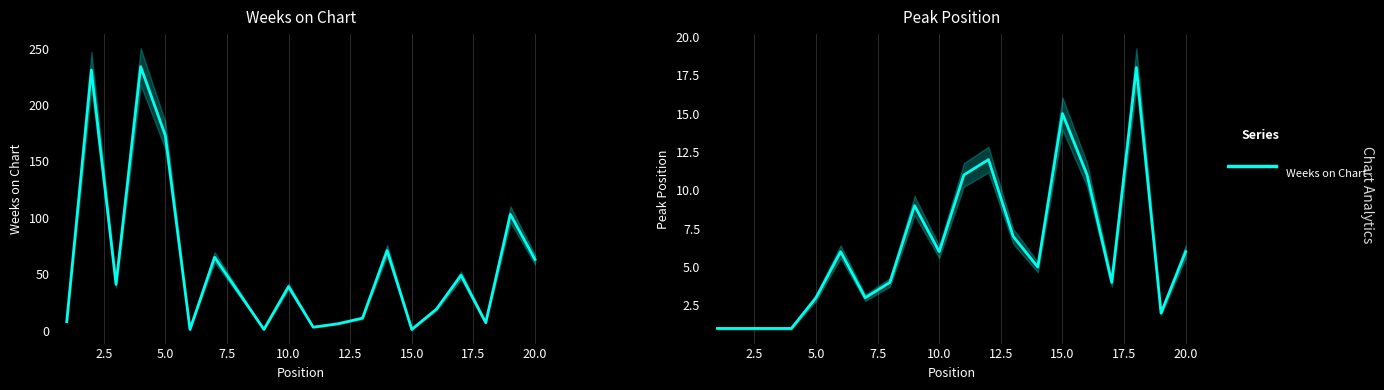

Rank the series by their maximum value, from lowest to highest.

Peak Position, Weeks on Chart